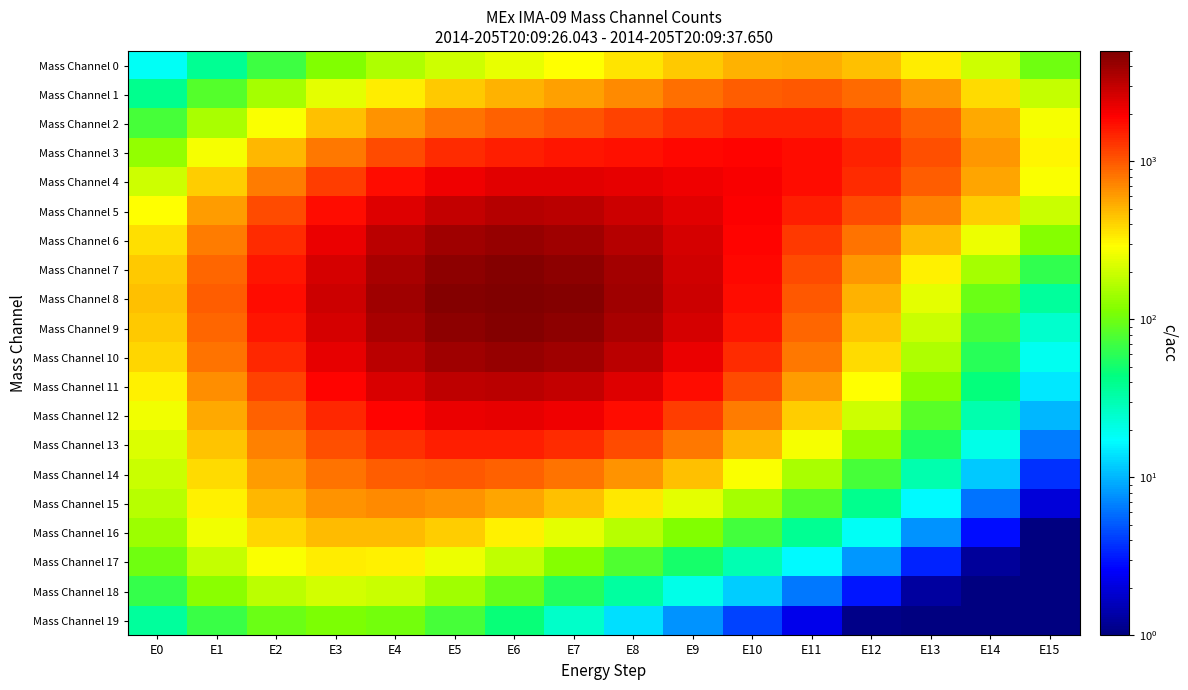

How many distinct data groups are displayed?

20